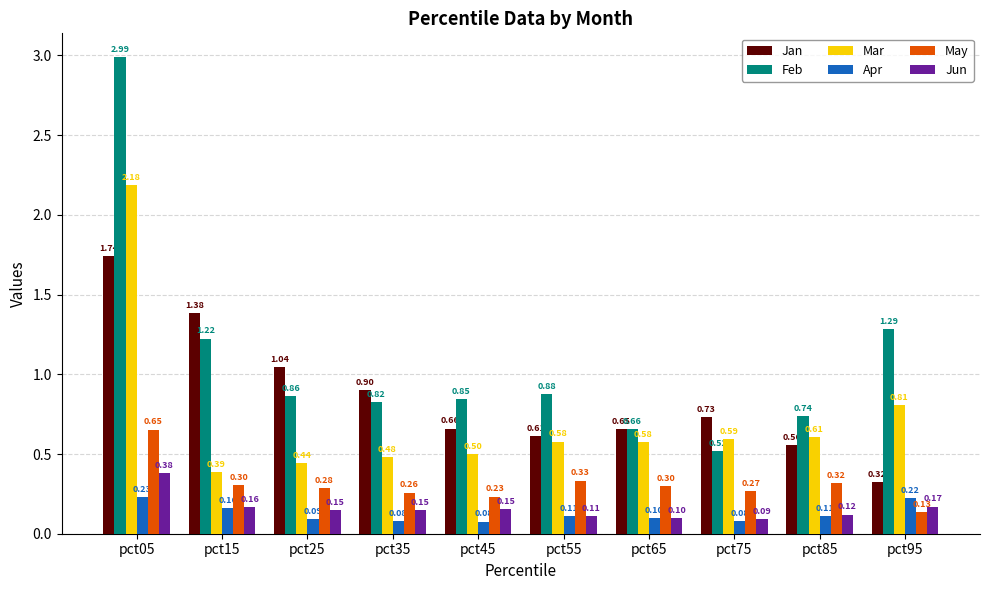

Where is May nearest to the value 0?

pct95